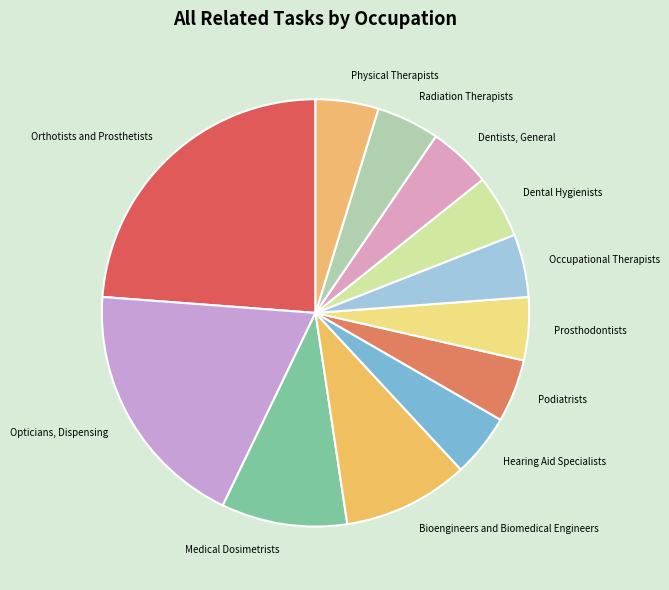

Is there any slice that represents more than half of the pie?

No